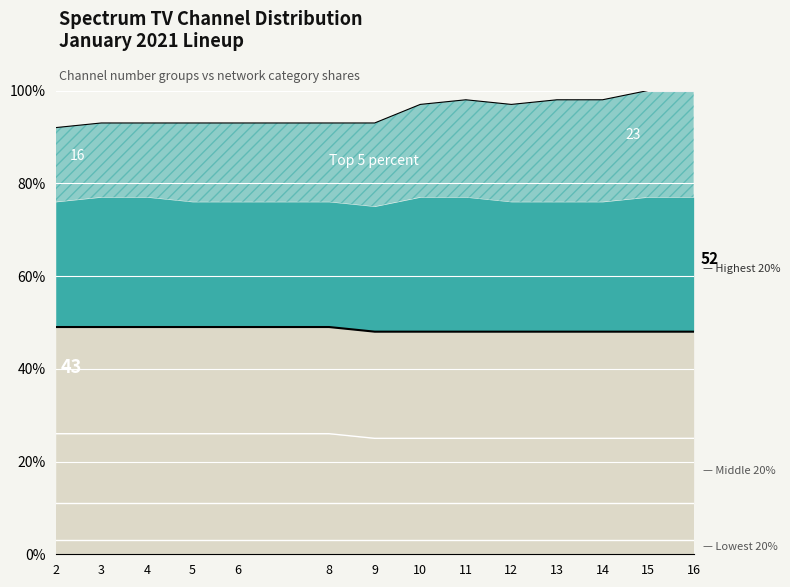

What is the difference between the maximum and second lowest values in the Top 5% series?

7